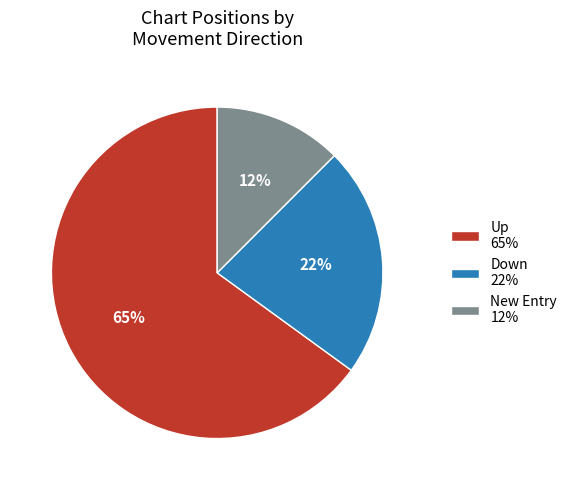

What is the smallest slice in the pie chart?

New Entry 12%